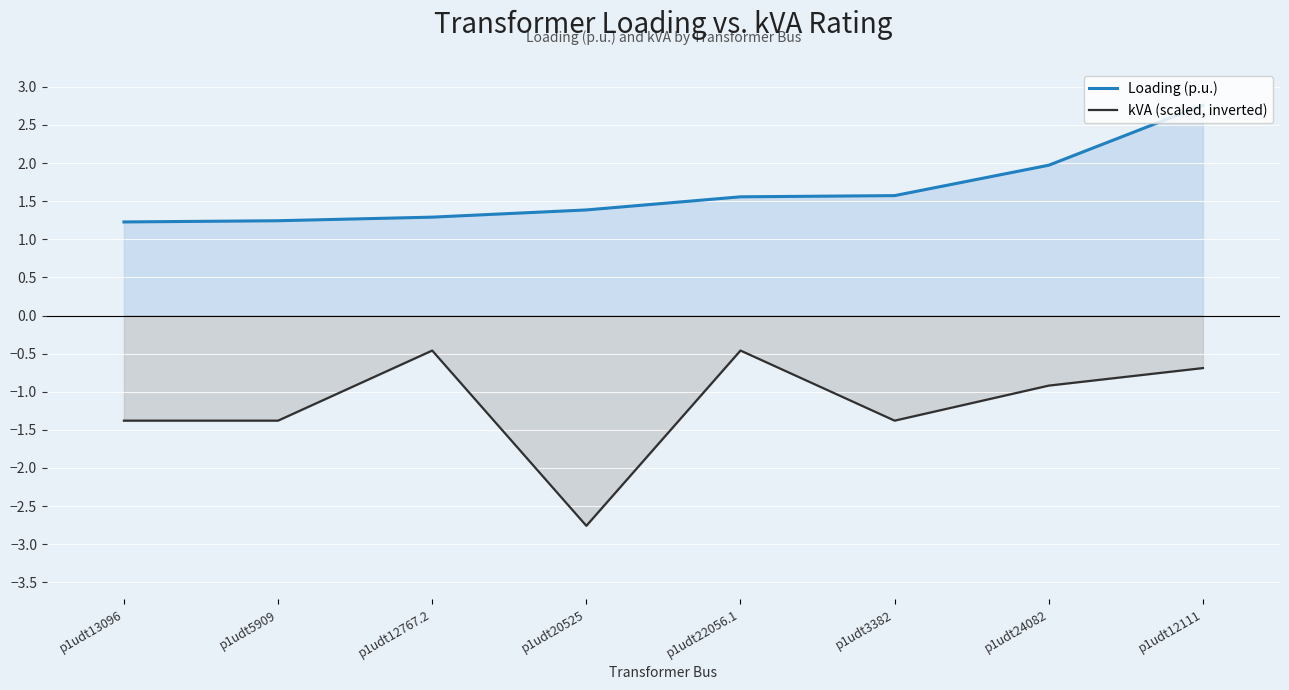

The Loading (p.u.) series shows 1.6 at p1udt22056.1. True or false?

True